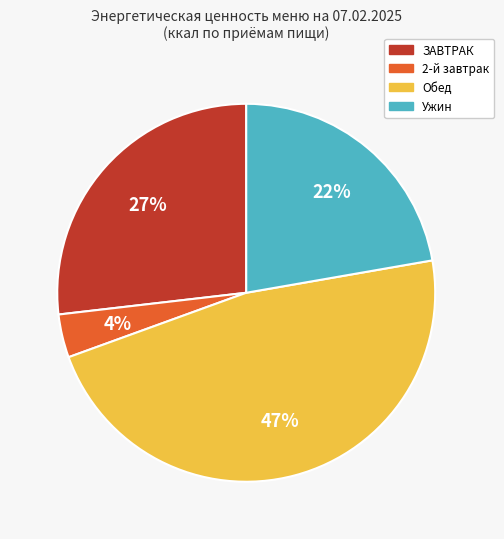

Rank the categories by value from highest to lowest.

Обед, ЗАВТРАК, Ужин, 2-й завтрак